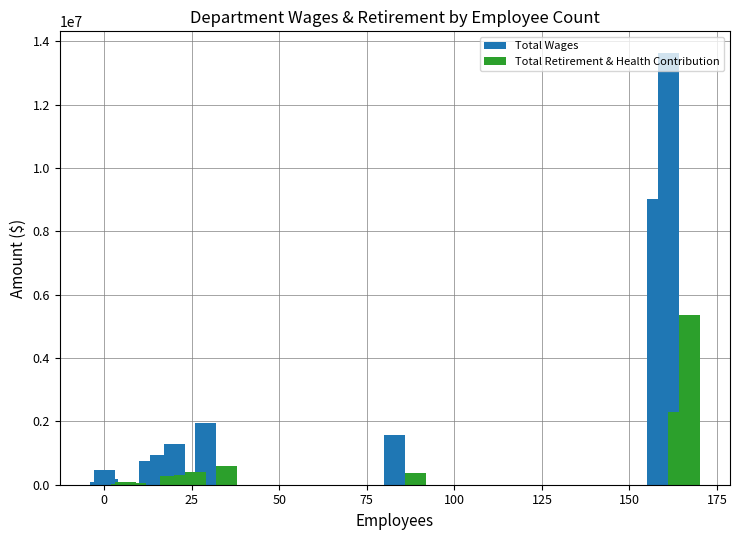

Which series has the largest total across all categories?

Total Wages